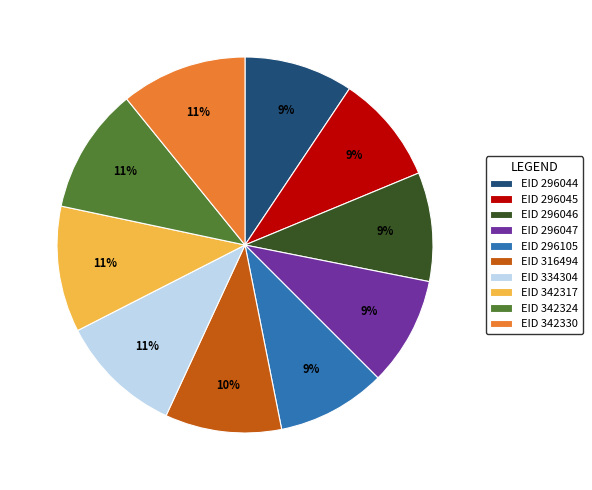

How many slices are in this pie chart?

10